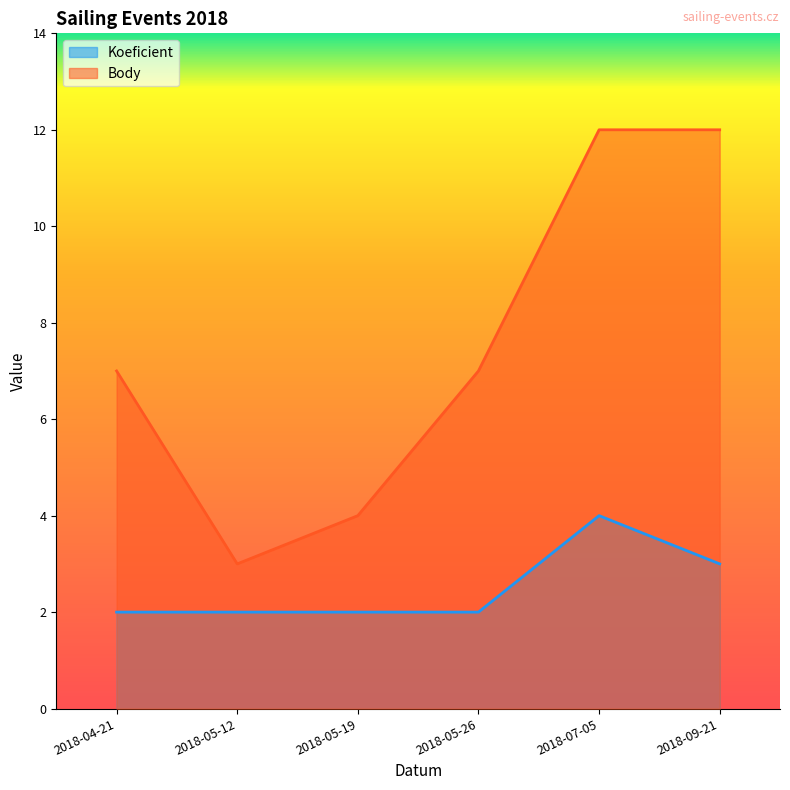

Reading right to left, what are all the values shown in this chart?

Koeficient: 3	4	2	2	2	2
Body: 12	12	7	4	3	7